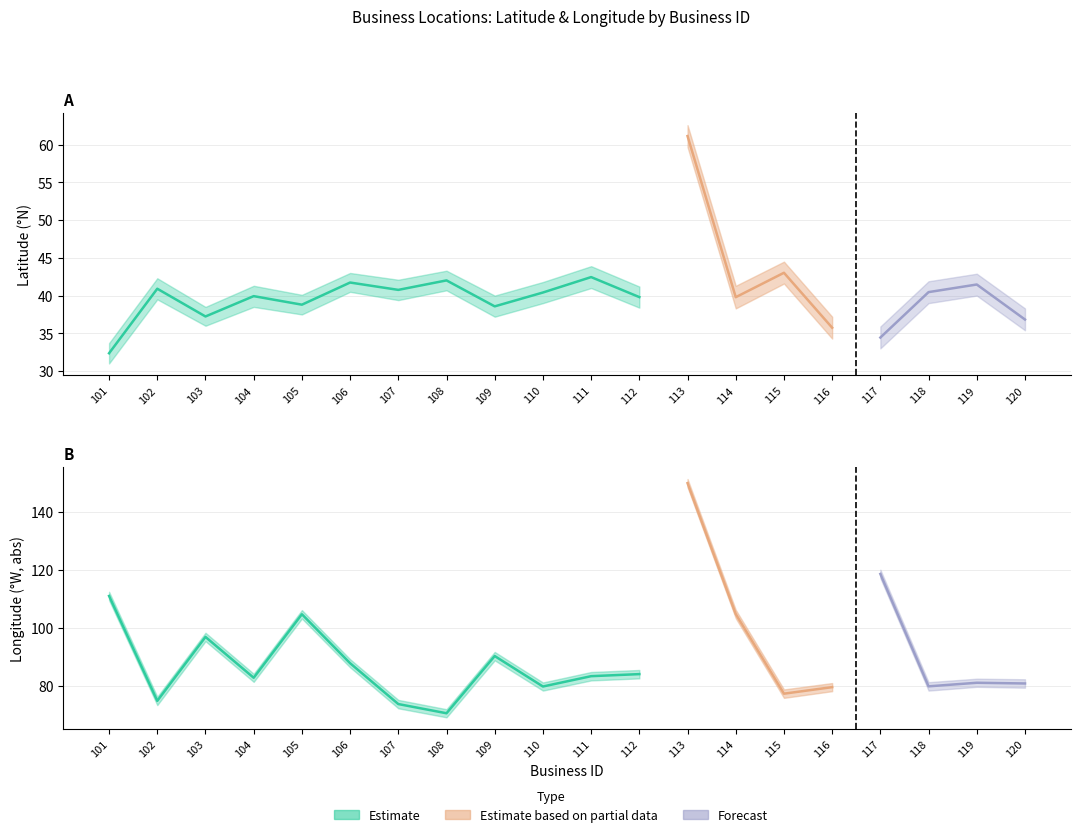

What is the average value of the longitude series?

-90.7